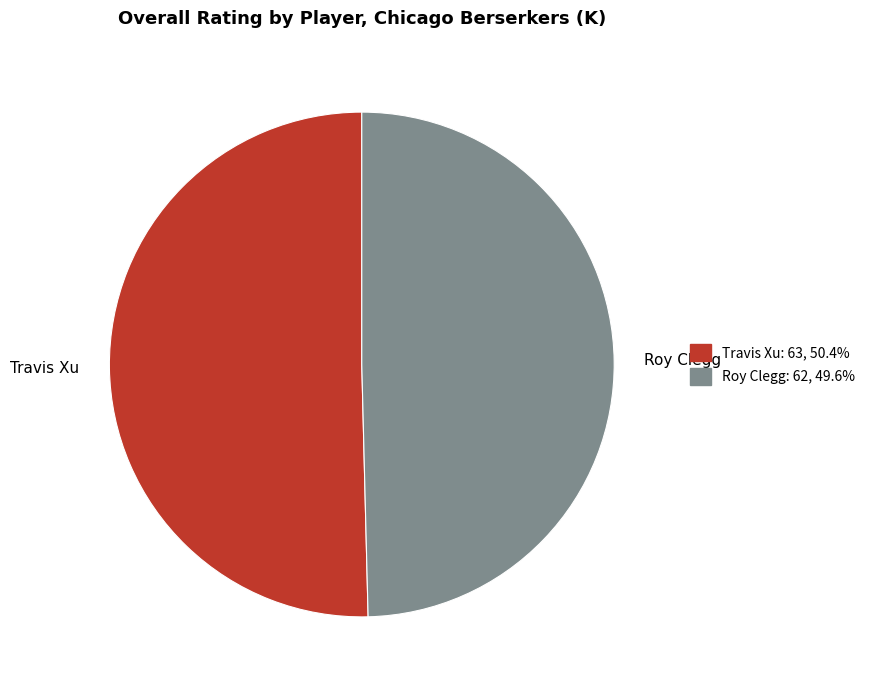

Rank the categories by value from lowest to highest.

Roy Clegg, Travis Xu